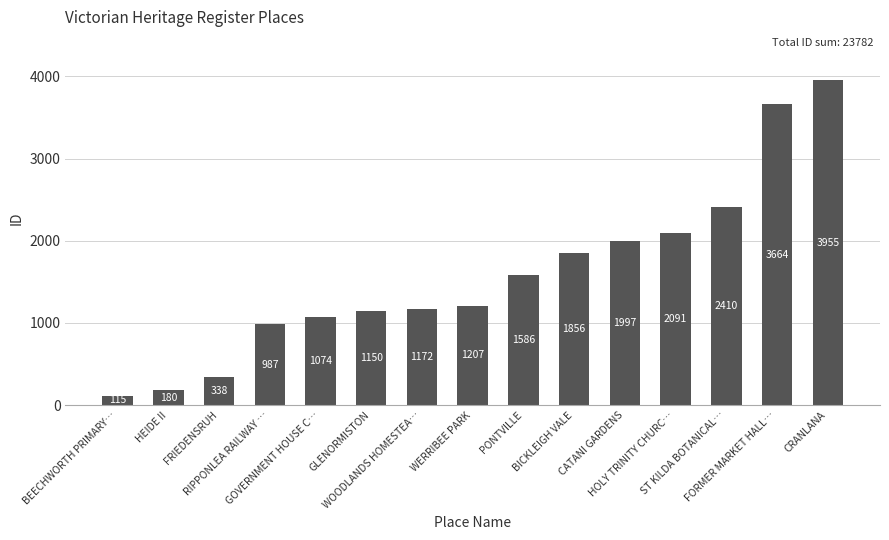

Are the bars horizontal?

No